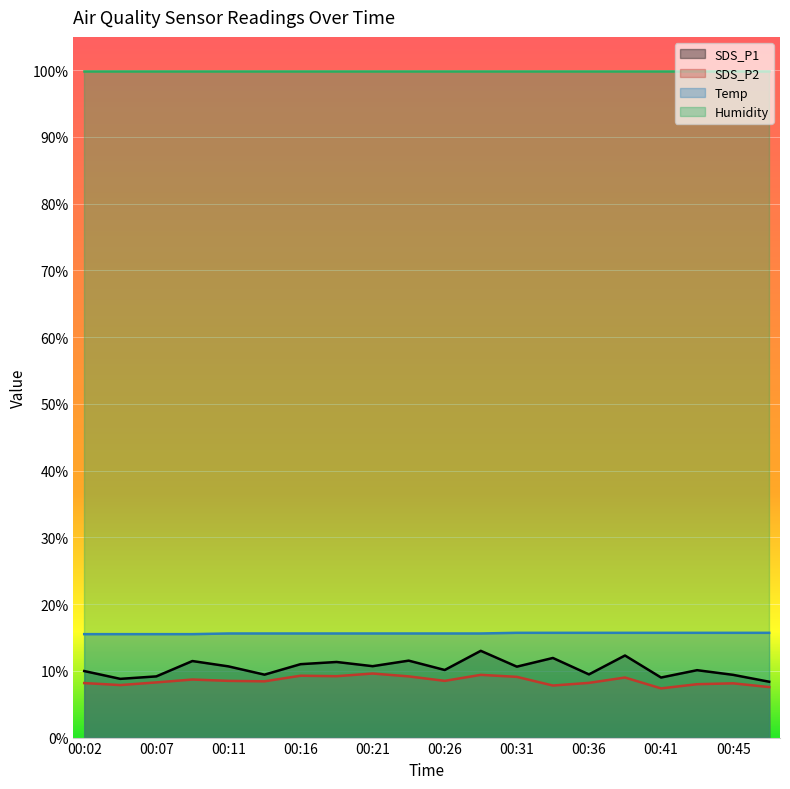

True or false: Temp and SDS_P1 intersect in this chart.

False